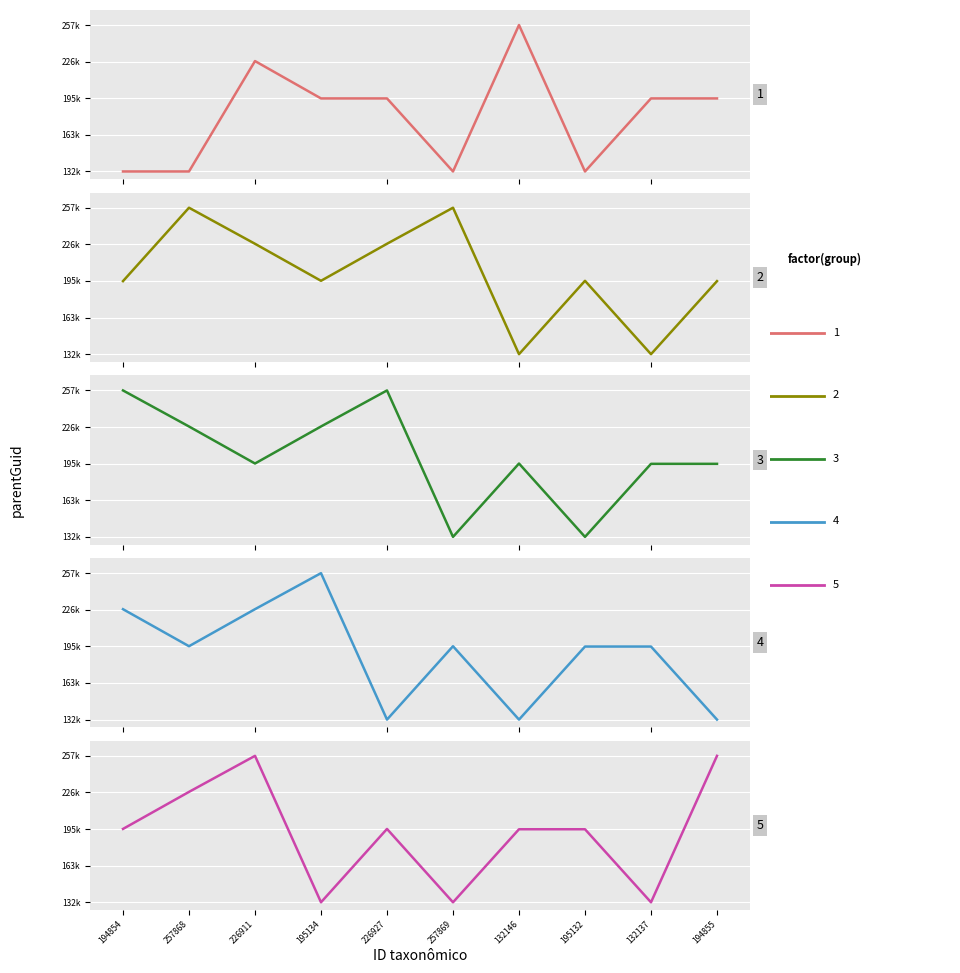

What is the minimum value shown in the chart?

132137